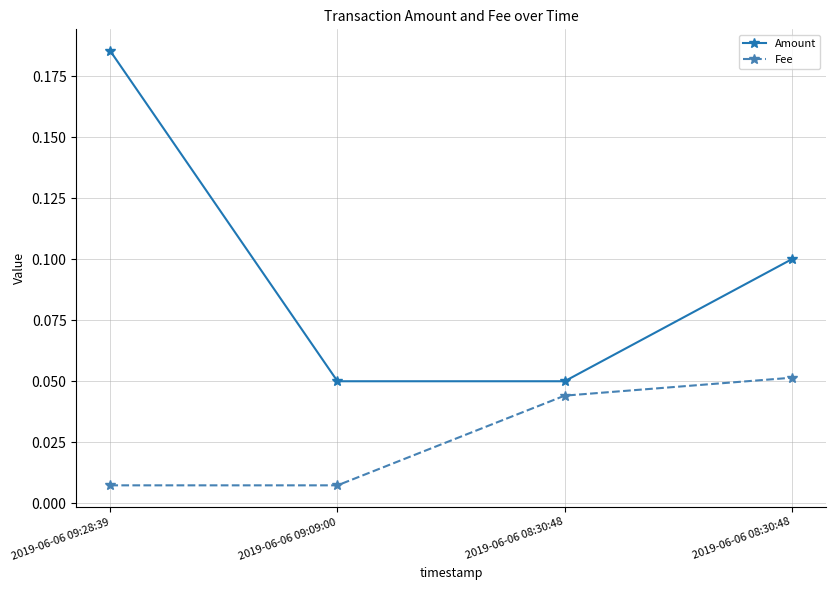

What is the sum of the Amount values at 2019-06-06 08:30:48 and 2019-06-06 09:28:39?

0.3